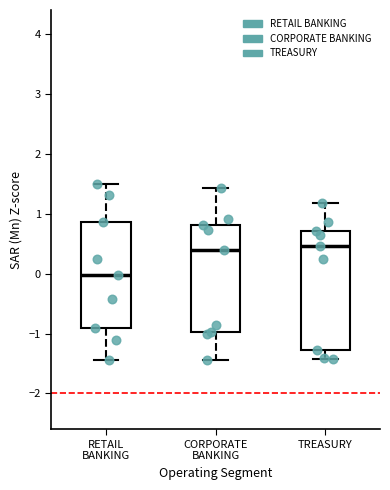

Reading left to right, read every box against the y-axis: the position of its median line, the range the box covers, and the ends of its whiskers. The values are not printed on the chart, so give them approximately, as read against the axis.

RETAIL BANKING: median 0.0, box -0.9 to 0.9, whiskers -1.4 to 1.5
CORPORATE BANKING: median 0.4, box -1.0 to 0.8, whiskers -1.4 to 1.4
TREASURY: median 0.5, box -1.3 to 0.7, whiskers -1.4 to 1.2